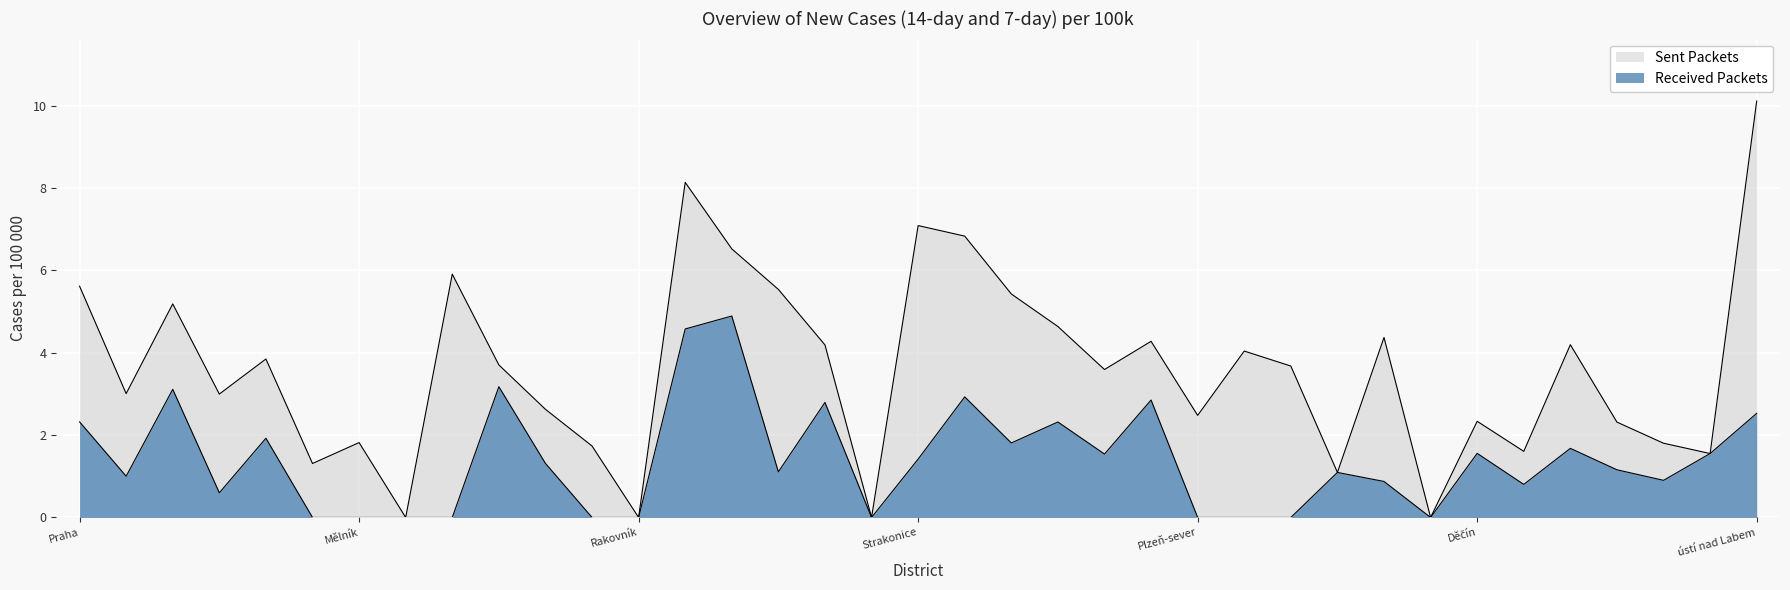

The value of Sent Packets at Rakovník is 0.0. True or false?

True